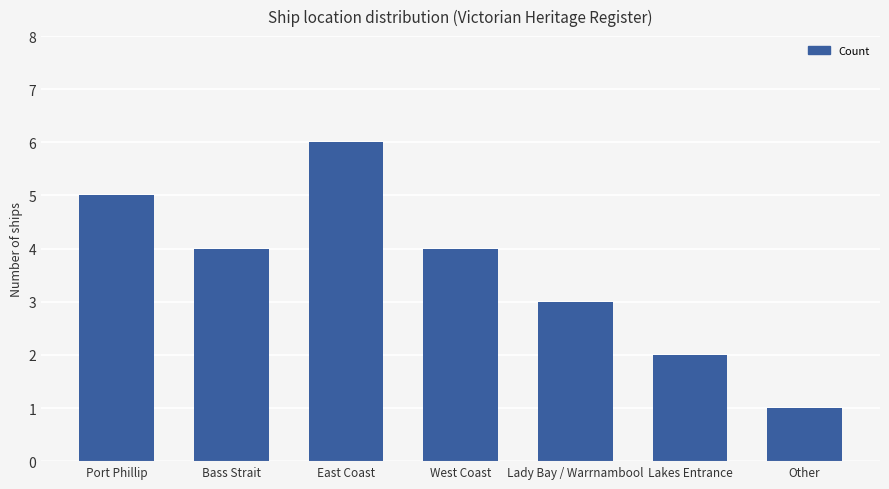

True or false: the data shows 5 at Bass Strait.

False